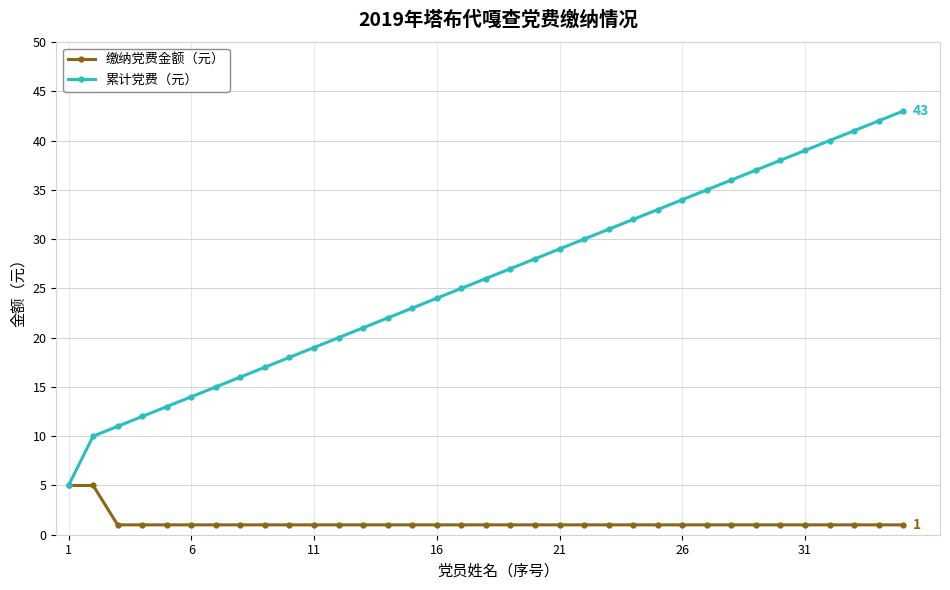

Does the chart have visible grid lines?

Yes